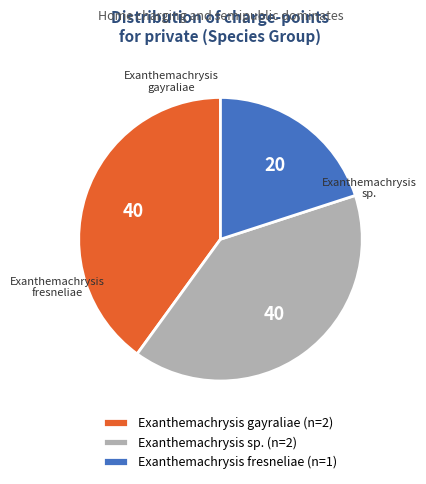

Do Exanthemachrysis gayraliae (n=2) and Exanthemachrysis fresneliae (n=1) together represent more than half of the pie?

Yes